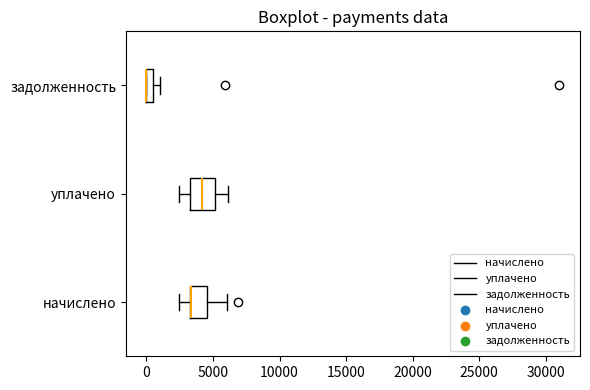

Comparing the boxes themselves (not the whiskers), which one is the widest?

уплачено